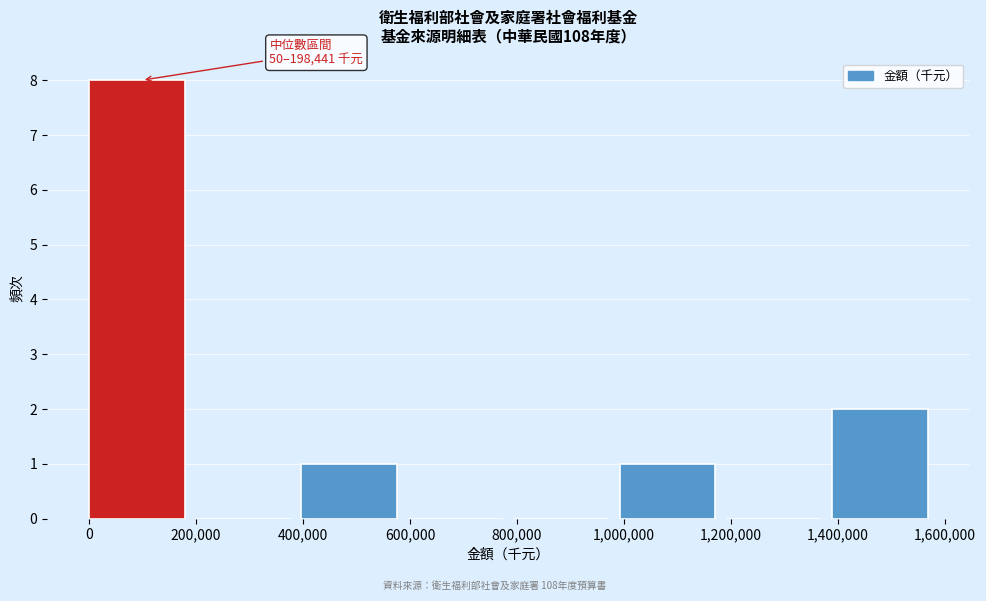

Over which range of the x-axis is the bar tallest?

0 to 200000